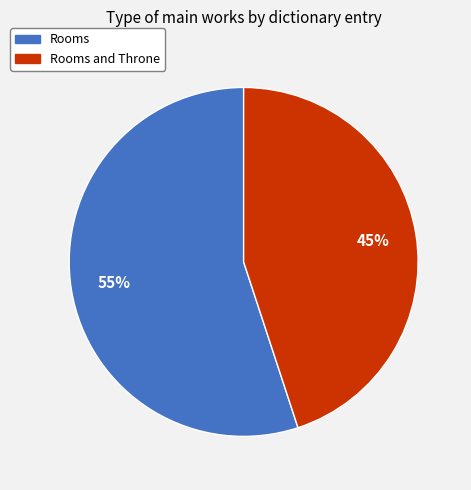

To the nearest percent, what is the average slice percentage?

50%